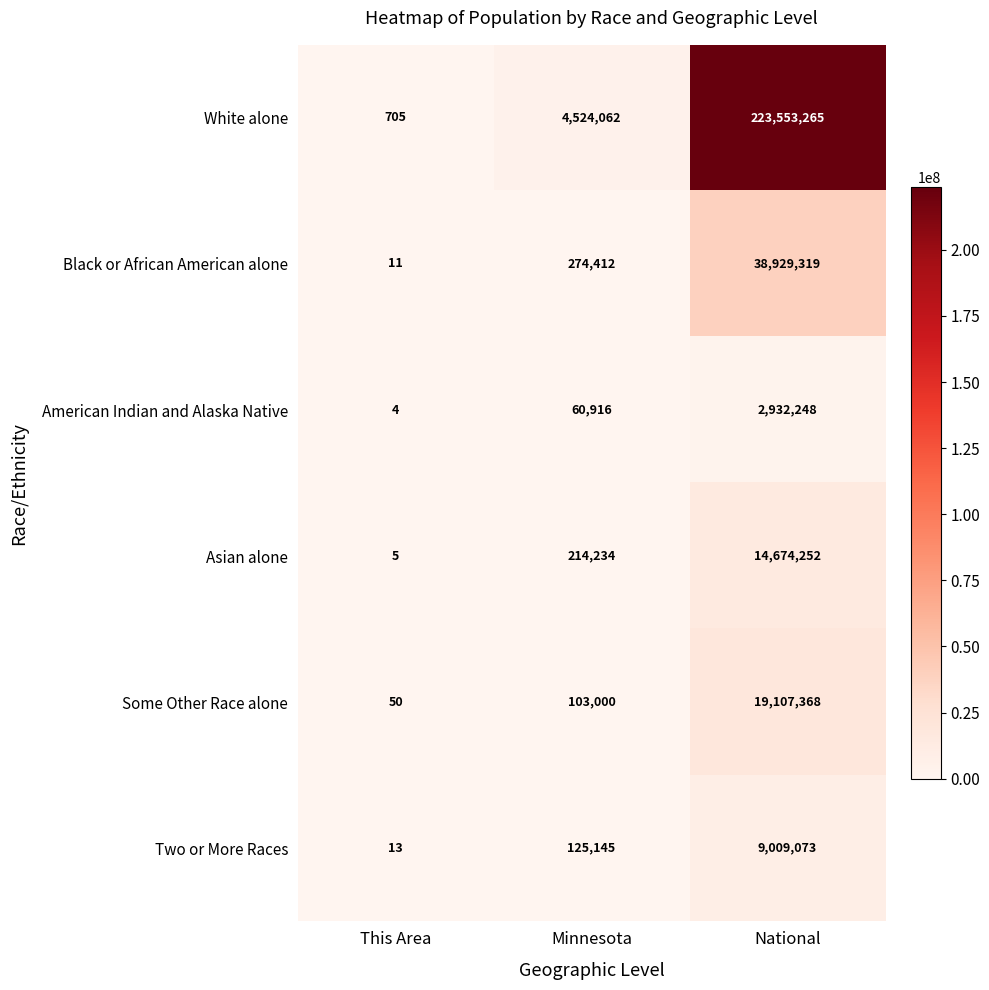

Which category has the highest value across all series?

National